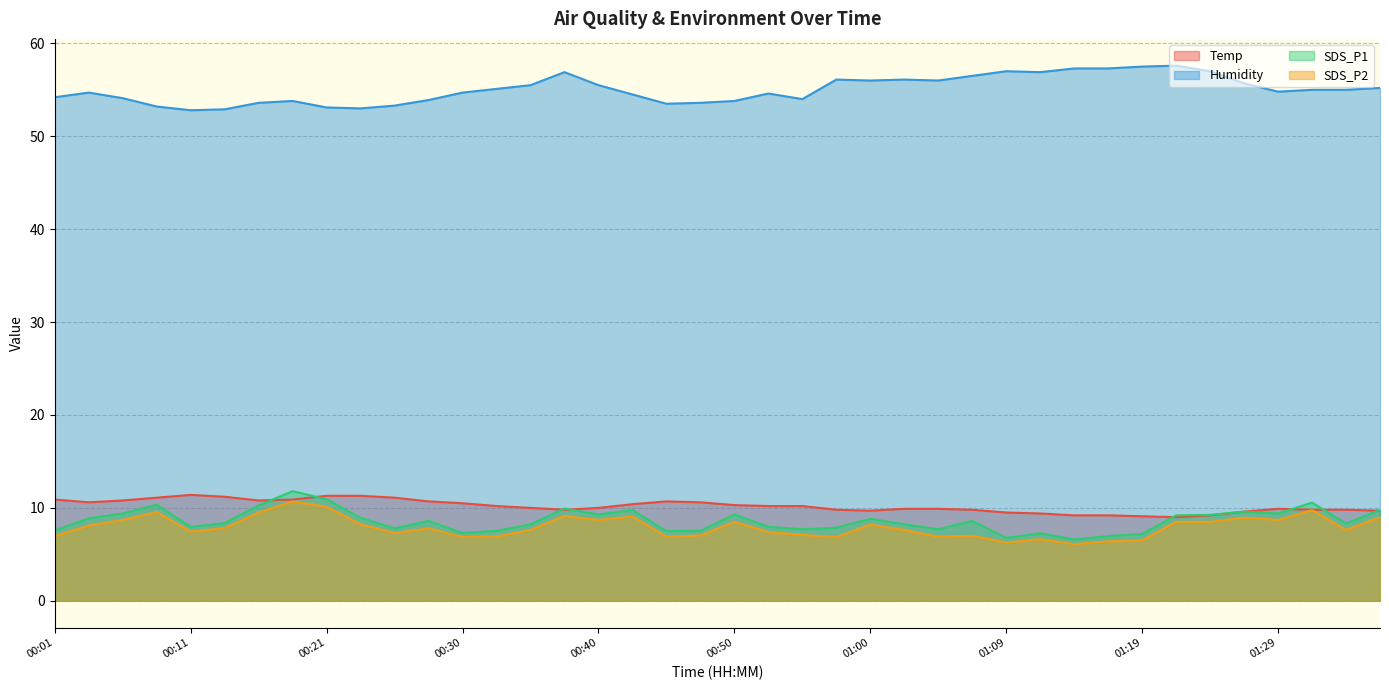

How many values in the SDS_P1 series are below 8?

16